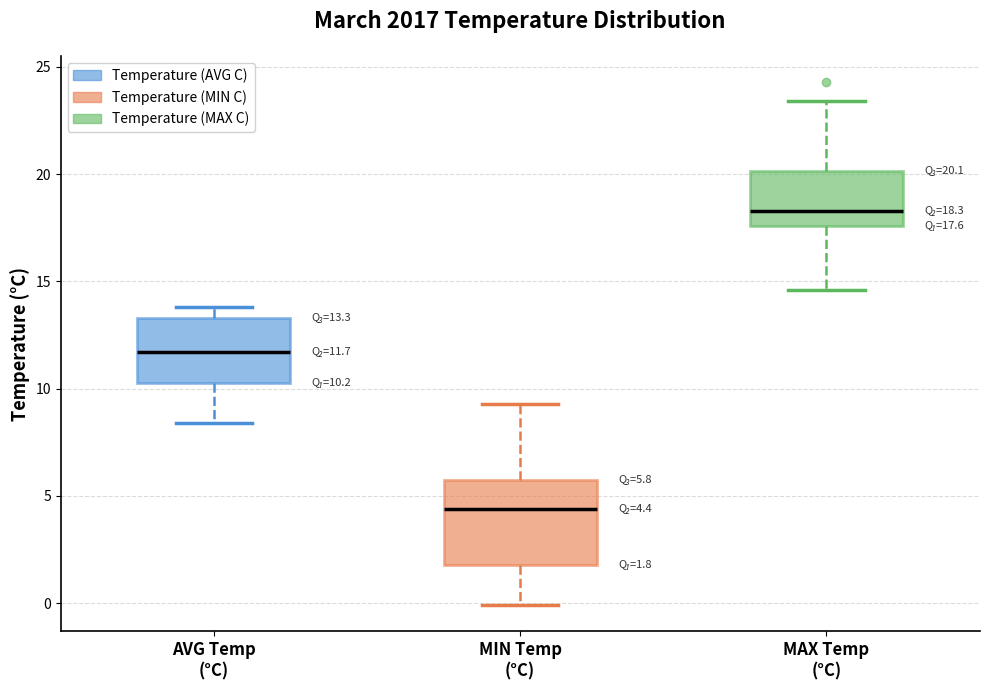

Which box is the tallest, from its lower edge to its upper edge?

MIN Temp (°C)